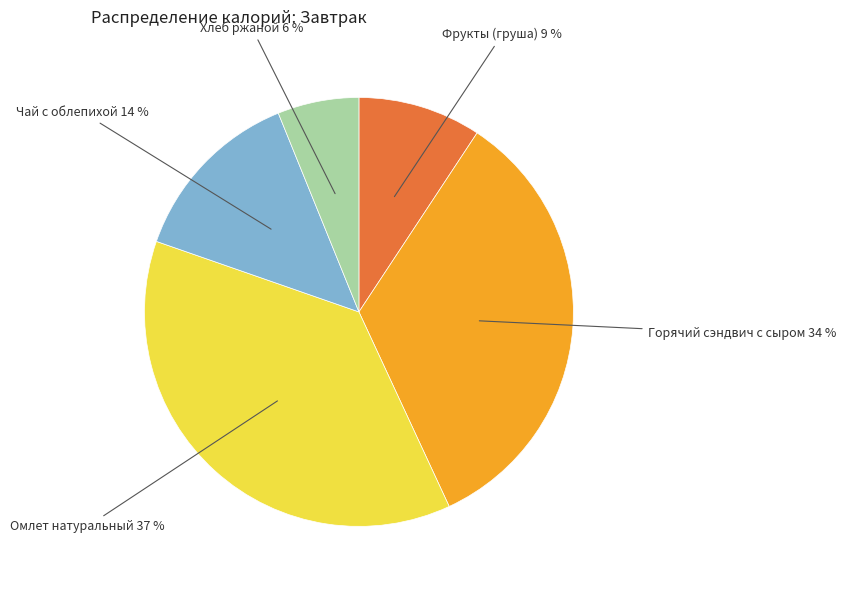

Count the number of slices in the pie.

5